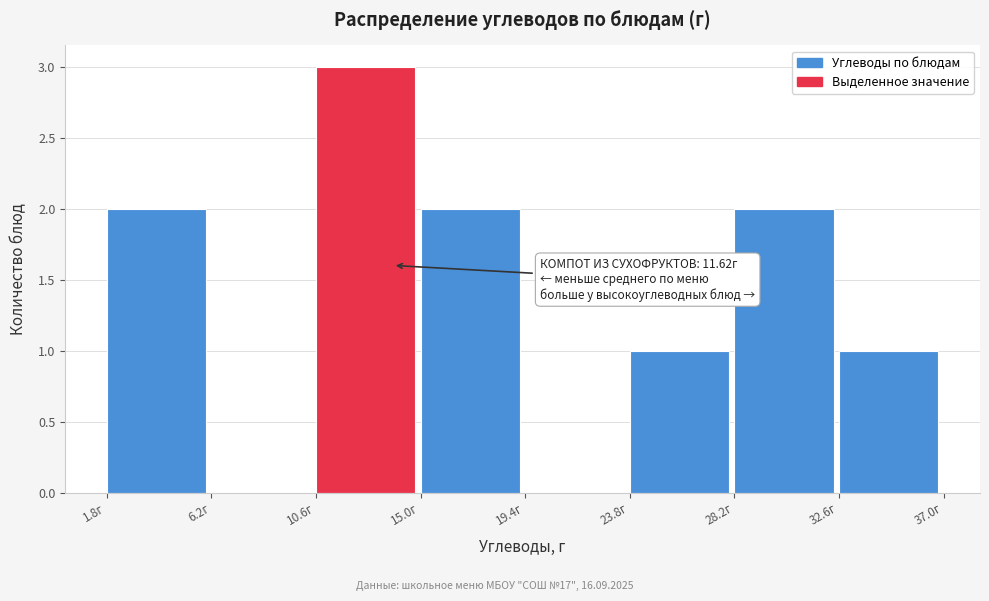

Over which range of the x-axis is the bar tallest?

10.5 to 15.0